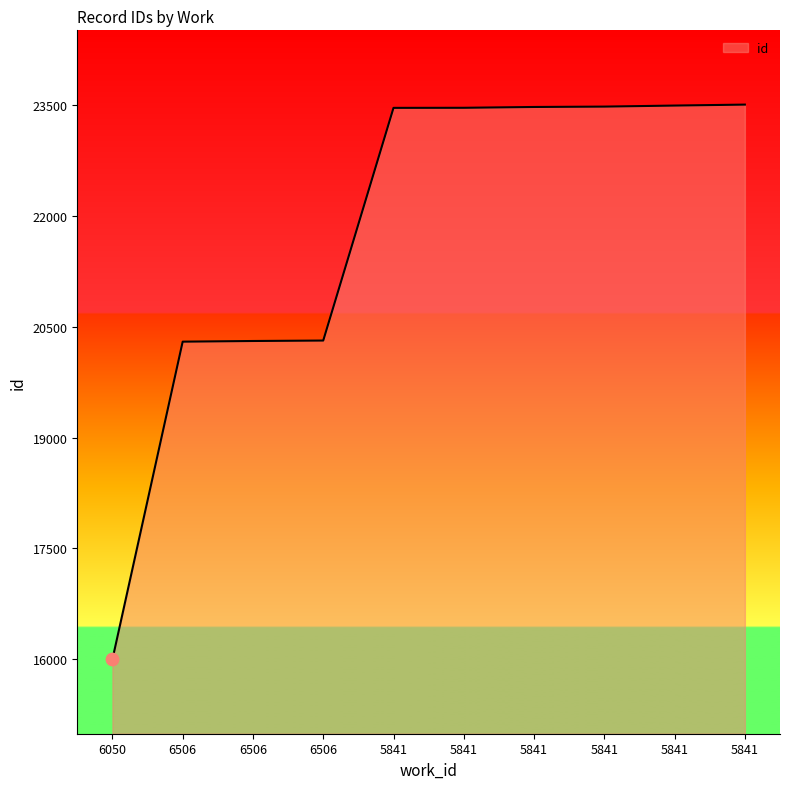

Between 5841 and 5841, which is larger?

5841